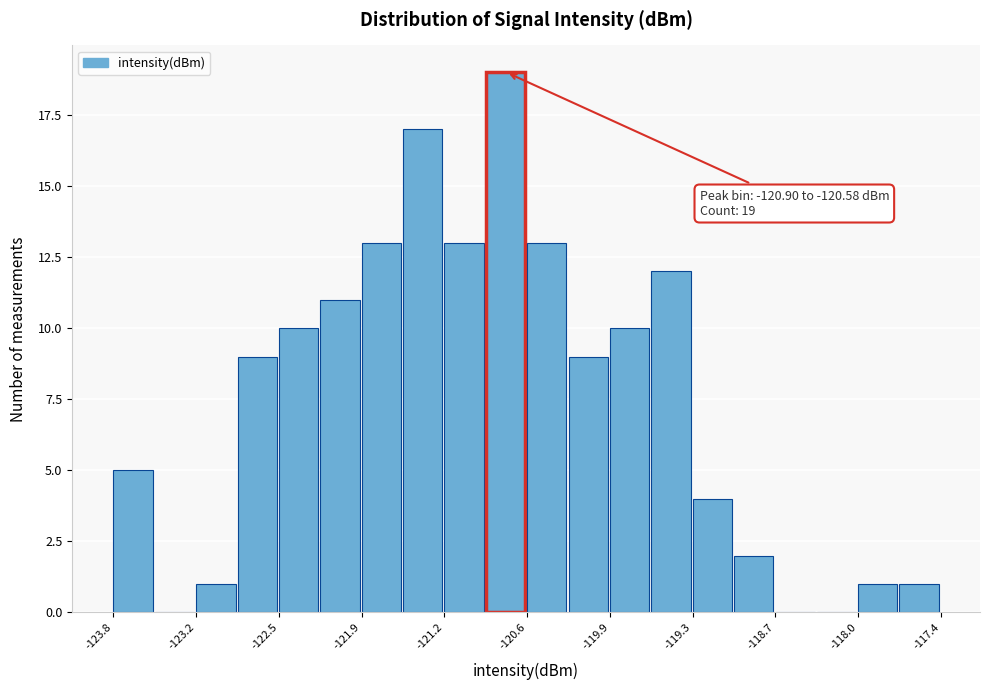

Read against the x-axis, roughly where is the centre of the tallest bar?

-120.8